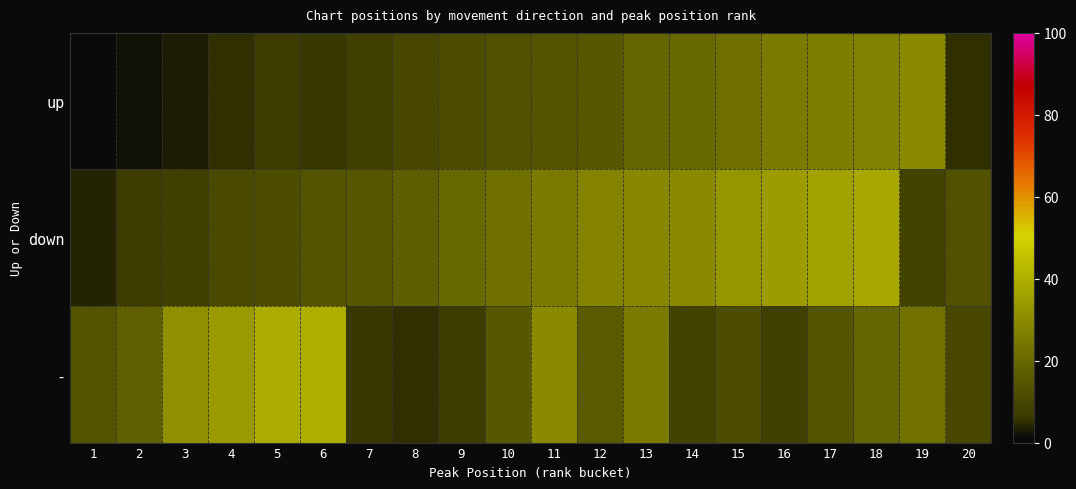

Reading left to right, transcribe all the data shown in this chart.

up: 1=1	2=2	3=3	4=5	5=7	6=6	7=8	8=10	9=12	10=13	11=14	12=15	13=19	14=20	15=22	16=25	17=26	18=27	19=30	20=5
down: 1=4	2=7	3=8	4=11	5=12	6=14	7=15	8=17	9=20	10=22	11=25	12=28	13=29	14=30	15=33	16=35	17=36	18=38	19=9	20=13
-: 1=14	2=18	3=31	4=34	5=39	6=40	7=6	8=5	9=7	10=15	11=30	12=16	13=25	14=9	15=12	16=8	17=14	18=19	19=23	20=10